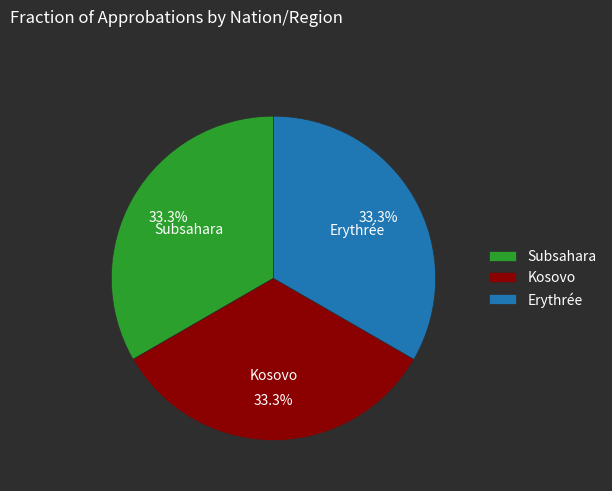

Does Subsahara represent more than half of the total?

No